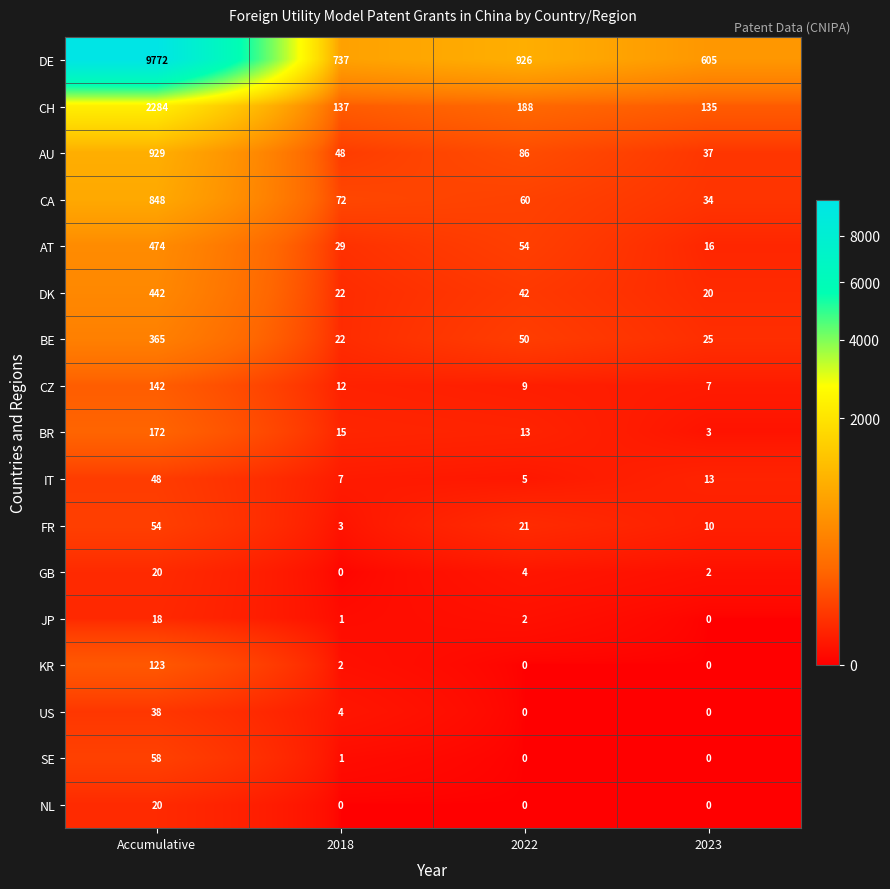

Rank the categories by BE value from highest to lowest.

Accumulative, 2022, 2023, 2018